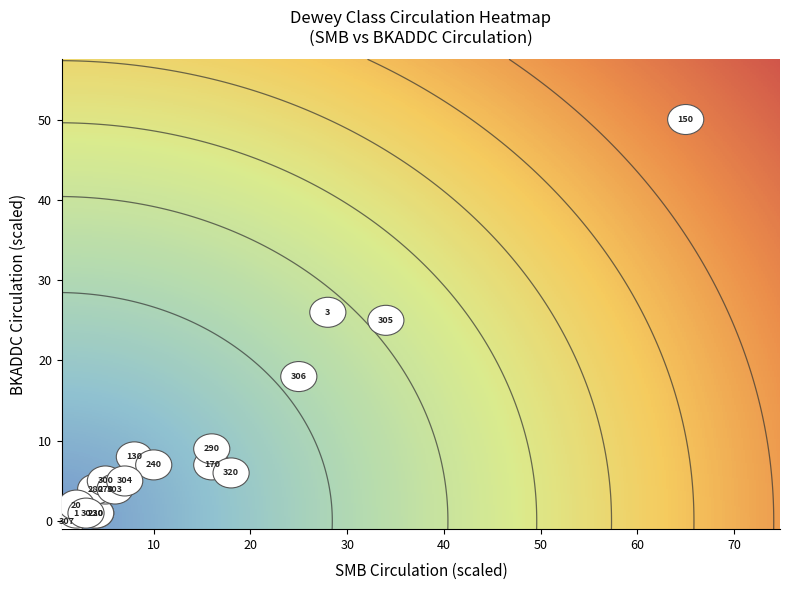

Which series has the widest spread of values?

150